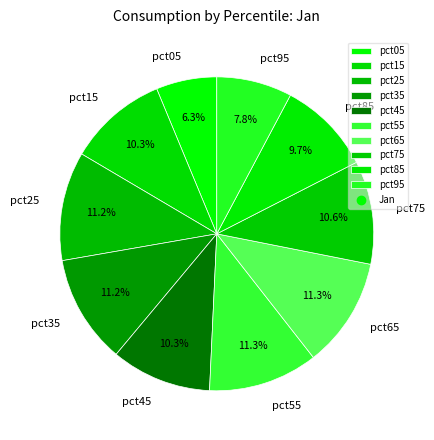

How much of the chart is everything except pct35?

88.8%